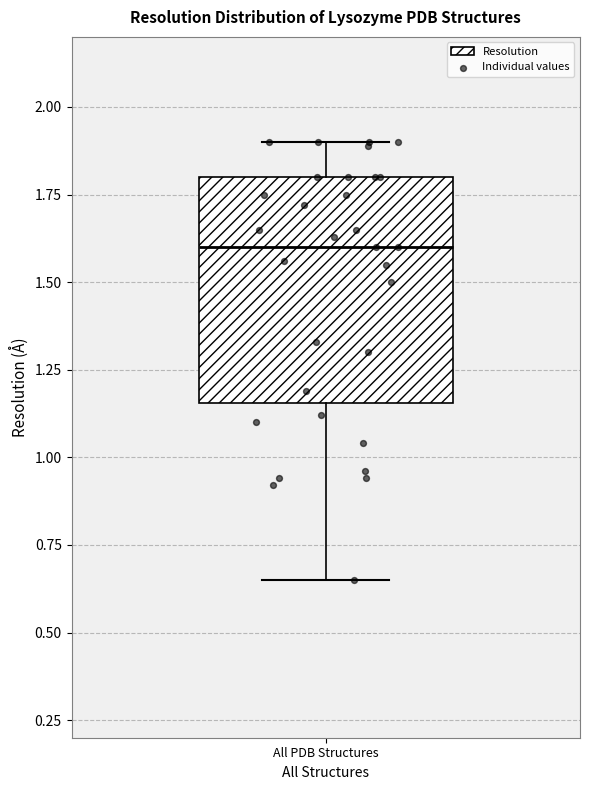

Transcribe this box plot: give where the median line is, the range the box spans, and where the two whiskers end, as read against the y-axis. The values are not printed on the chart, so give them approximately, as read against the axis.

median 1.60, box 1.15 to 1.80, whiskers 0.65 to 1.90